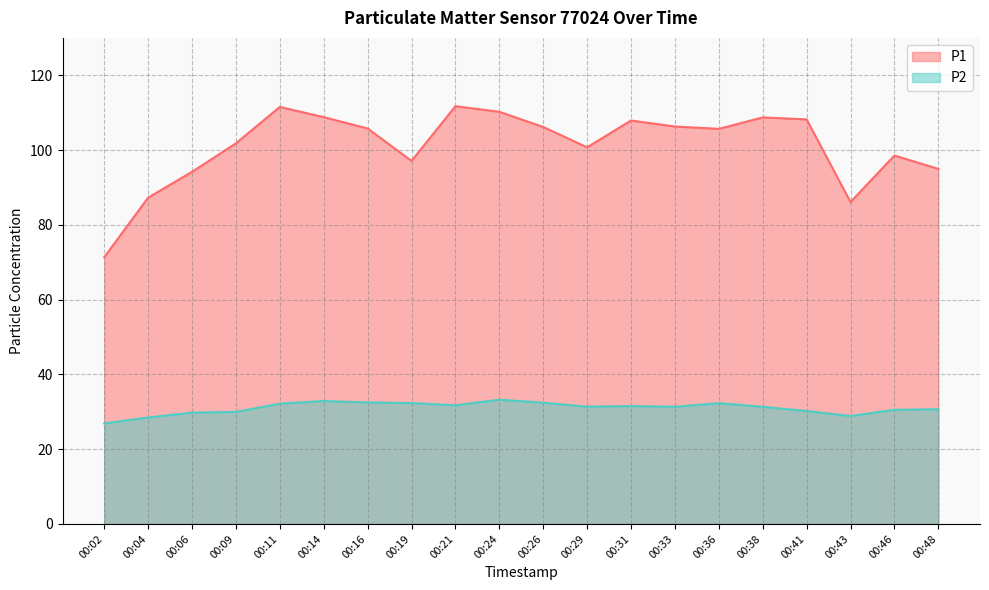

How many lines are shown in the chart?

2